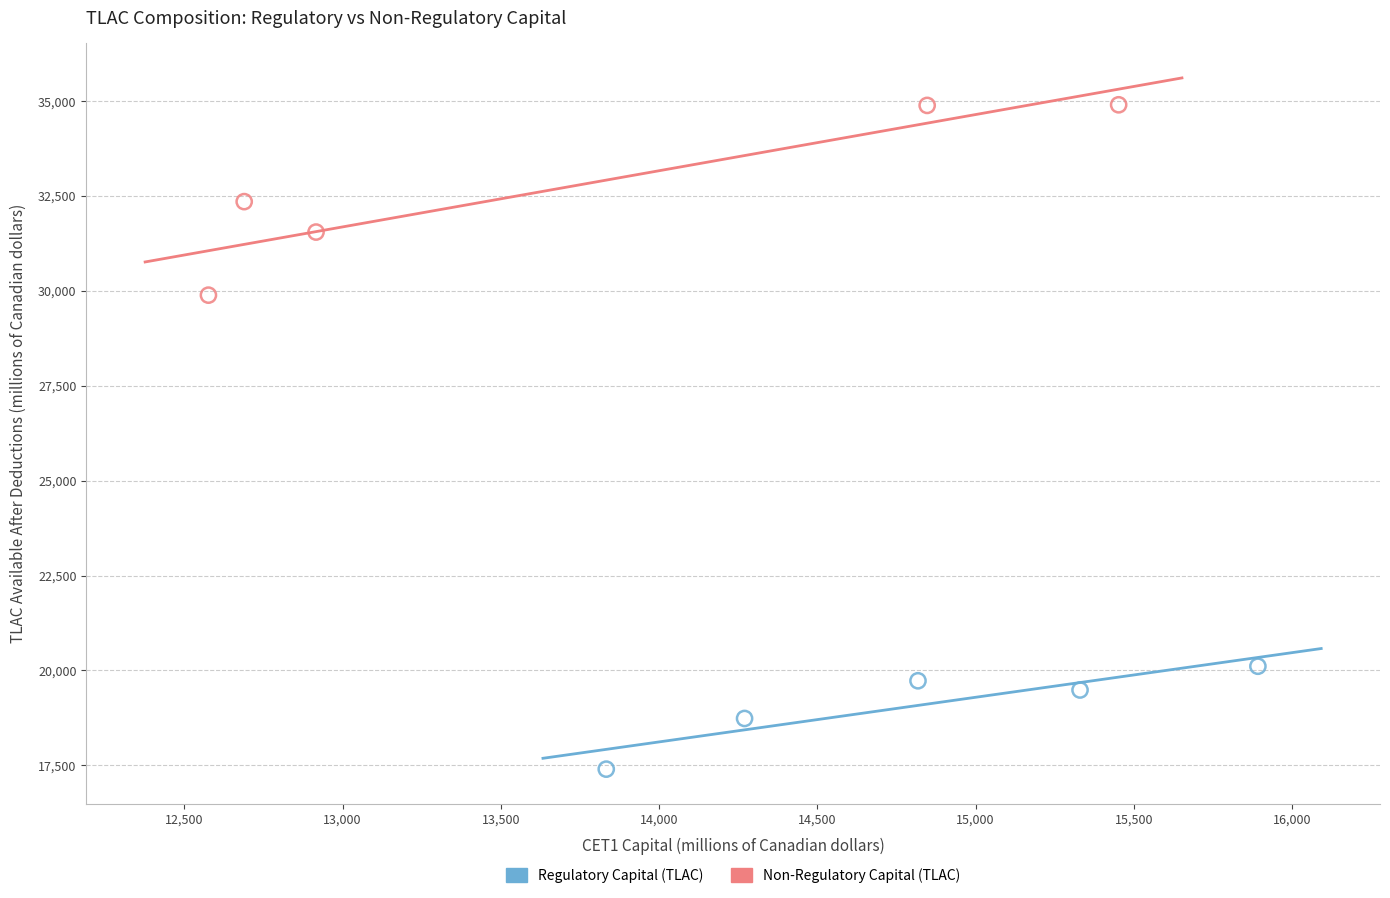

Which series contains the lowest Y value?

Regulatory Capital (TLAC)